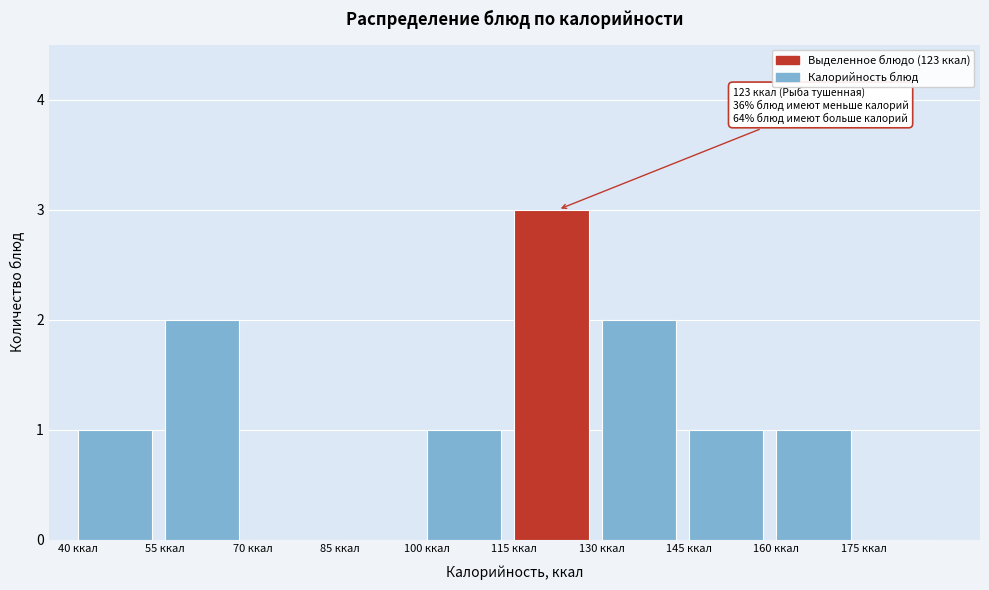

Which range on the x-axis has the tallest bar?

115 to 130